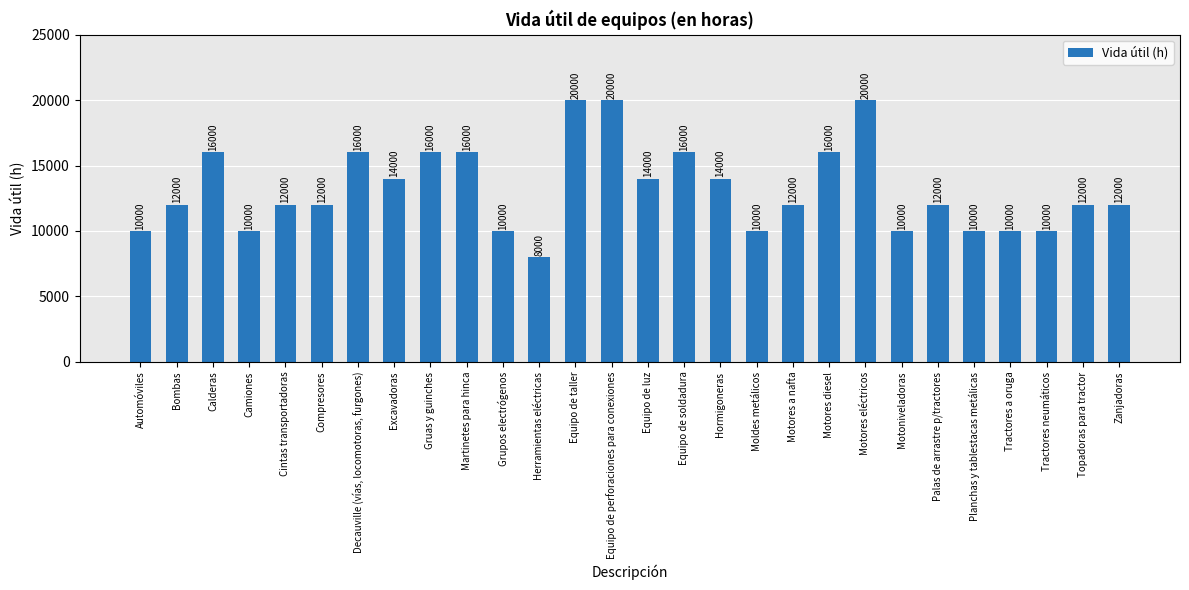

What is the value of the 24th bar from the left?

10000